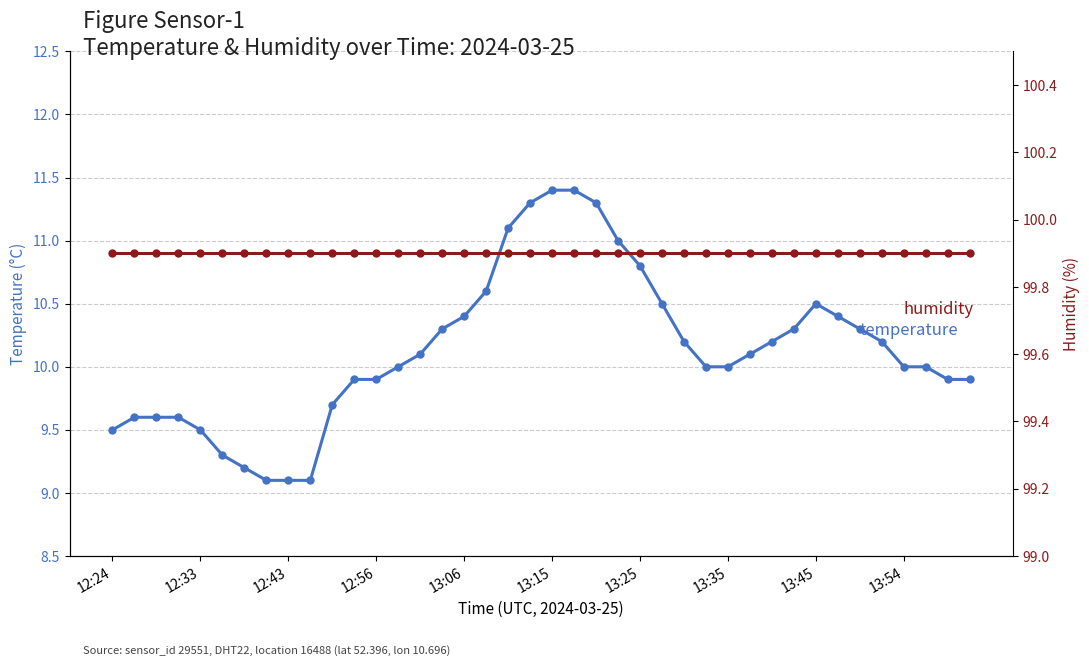

What is the minimum value for temperature?

9.1